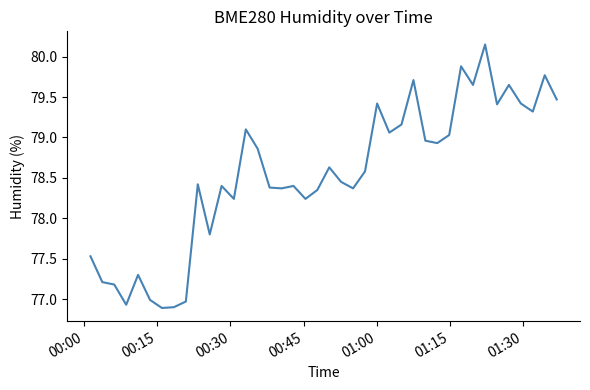

What is the sum of all values?

3141.5